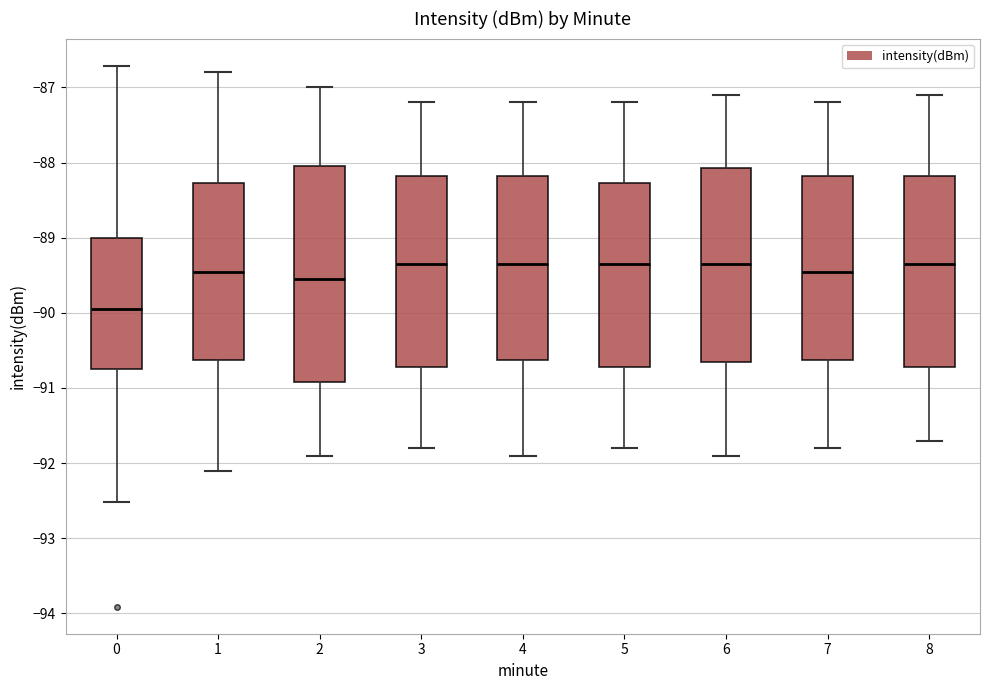

Reading left to right, transcribe this box plot: for each box, give where its median line is, the range the box spans, and where its two whiskers end, as read against the y-axis. The values are not printed on the chart, so give them approximately, as read against the axis.

0: median -89.9, box -90.7 to -89.0, whiskers -92.5 to -86.7
1: median -89.4, box -90.6 to -88.3, whiskers -92.1 to -86.8
2: median -89.5, box -90.9 to -88.0, whiskers -91.9 to -87.0
3: median -89.3, box -90.7 to -88.2, whiskers -91.8 to -87.2
4: median -89.3, box -90.6 to -88.2, whiskers -91.9 to -87.2
5: median -89.3, box -90.7 to -88.3, whiskers -91.8 to -87.2
6: median -89.3, box -90.6 to -88.1, whiskers -91.9 to -87.1
7: median -89.4, box -90.6 to -88.2, whiskers -91.8 to -87.2
8: median -89.3, box -90.7 to -88.2, whiskers -91.7 to -87.1